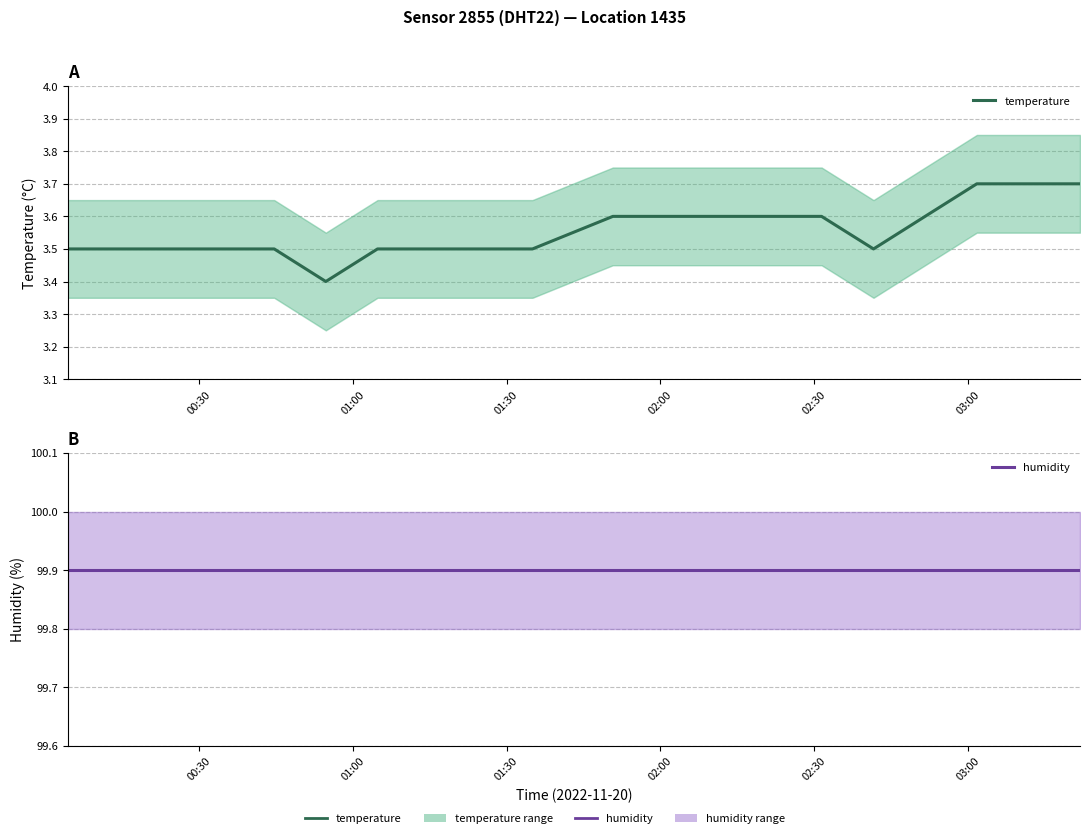

True or false: humidity and temperature cross at least once.

False